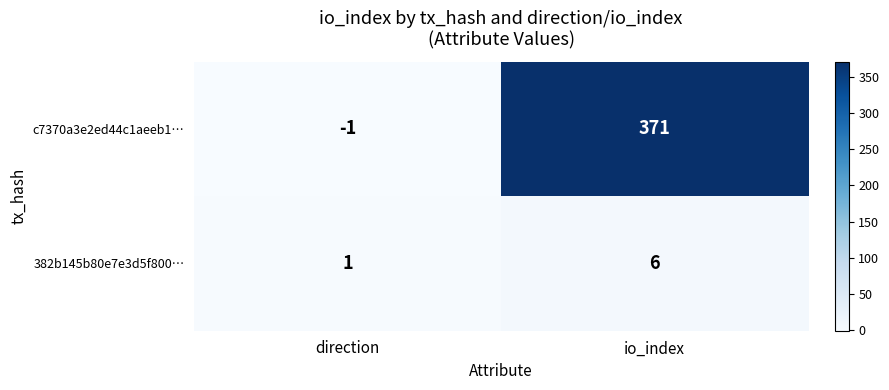

Between direction and io_index, which series saw the biggest shift?

c7370a3e2ed44c1aeeb1…